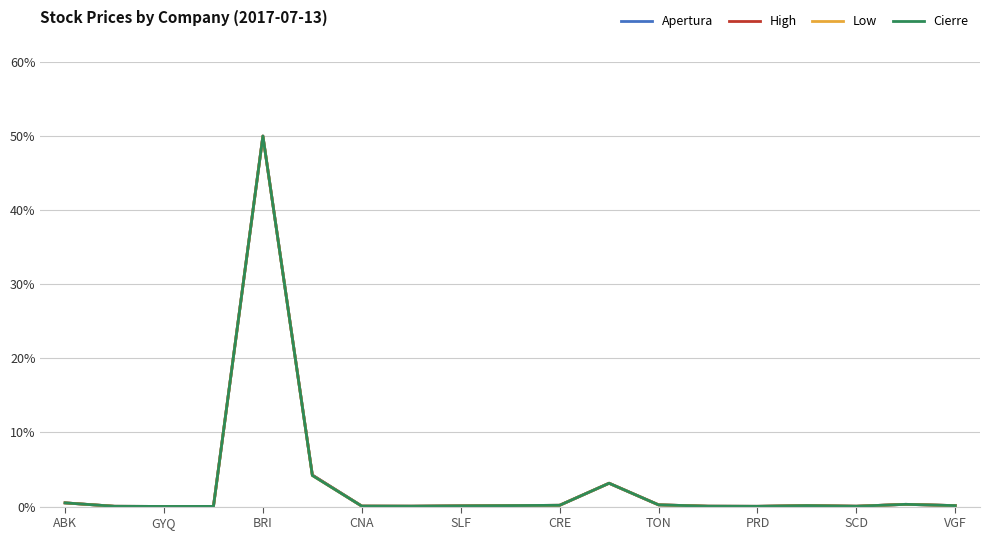

Reading left to right, extract all data points from this chart.

Apertura: 0.5	0.0	0.0	0.0	50.0	4.2	0.1	0.1	0.1	0.1	0.2	3.1	0.2	0.1	0.0	0.1	0.0	0.3	0.1
High: 0.5	0.0	0.0	0.0	50.0	4.2	0.1	0.1	0.1	0.1	0.2	3.1	0.2	0.1	0.0	0.1	0.0	0.3	0.1
Low: 0.5	0.0	0.0	0.0	50.0	4.2	0.1	0.1	0.1	0.1	0.2	3.1	0.2	0.1	0.0	0.1	0.0	0.3	0.1
Cierre: 0.5	0.0	0.0	0.0	50.0	4.2	0.1	0.1	0.1	0.1	0.2	3.1	0.2	0.1	0.0	0.1	0.0	0.3	0.1